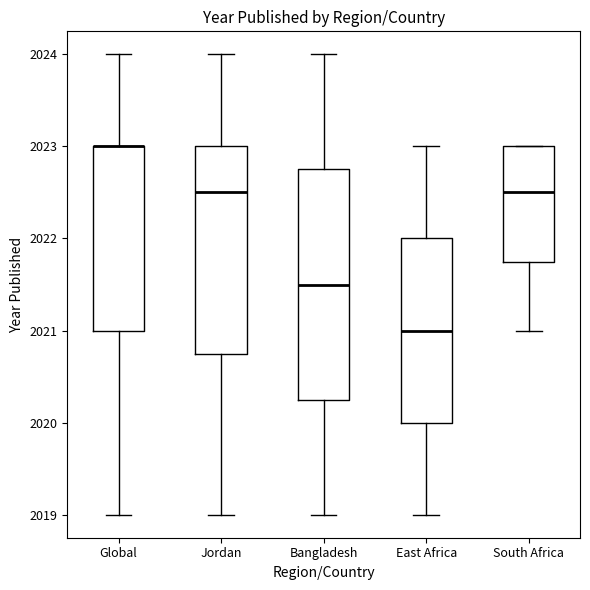

Where does the lower whisker of the box for Bangladesh end on the y-axis? The values are not printed on the chart, so give them approximately, as read against the axis.

2019.0